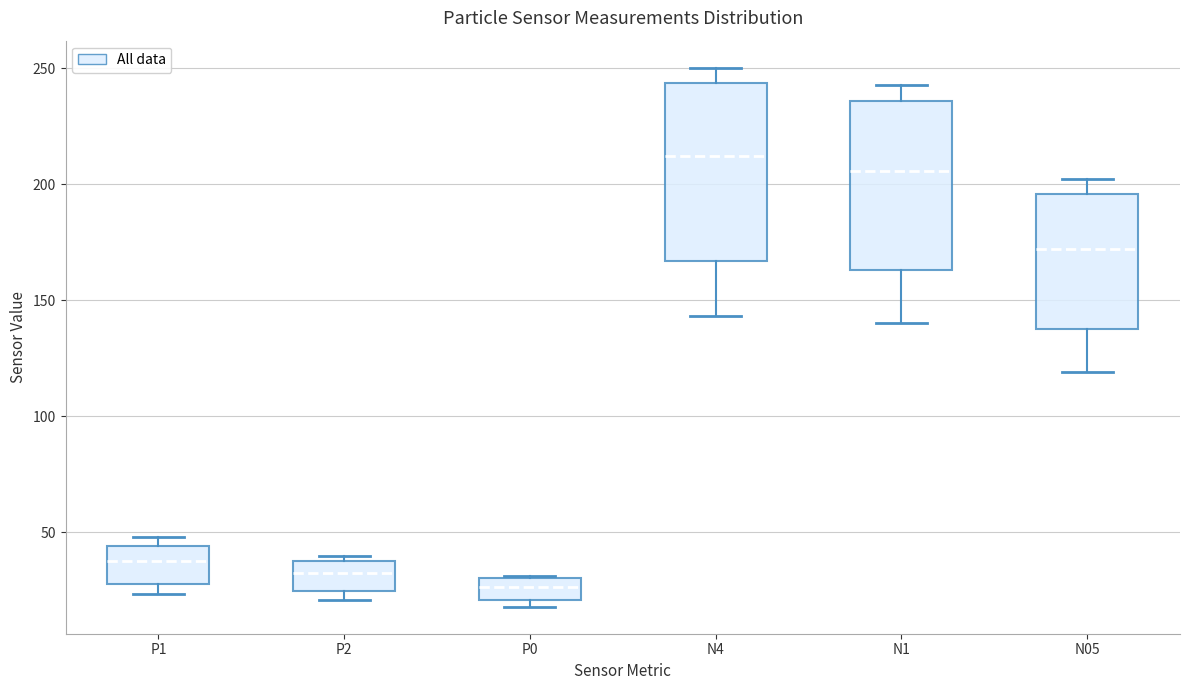

Where does the upper whisker of the box for N1 end on the y-axis? The values are not printed on the chart, so give them approximately, as read against the axis.

245